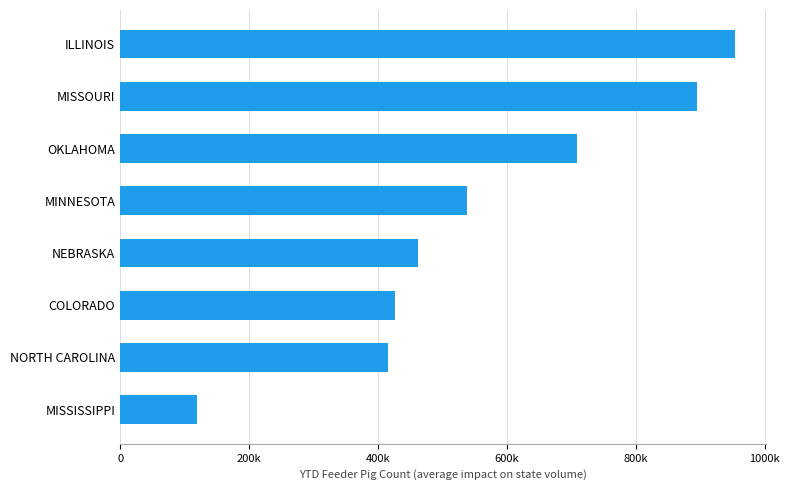

Does the chart contain any negative values?

No